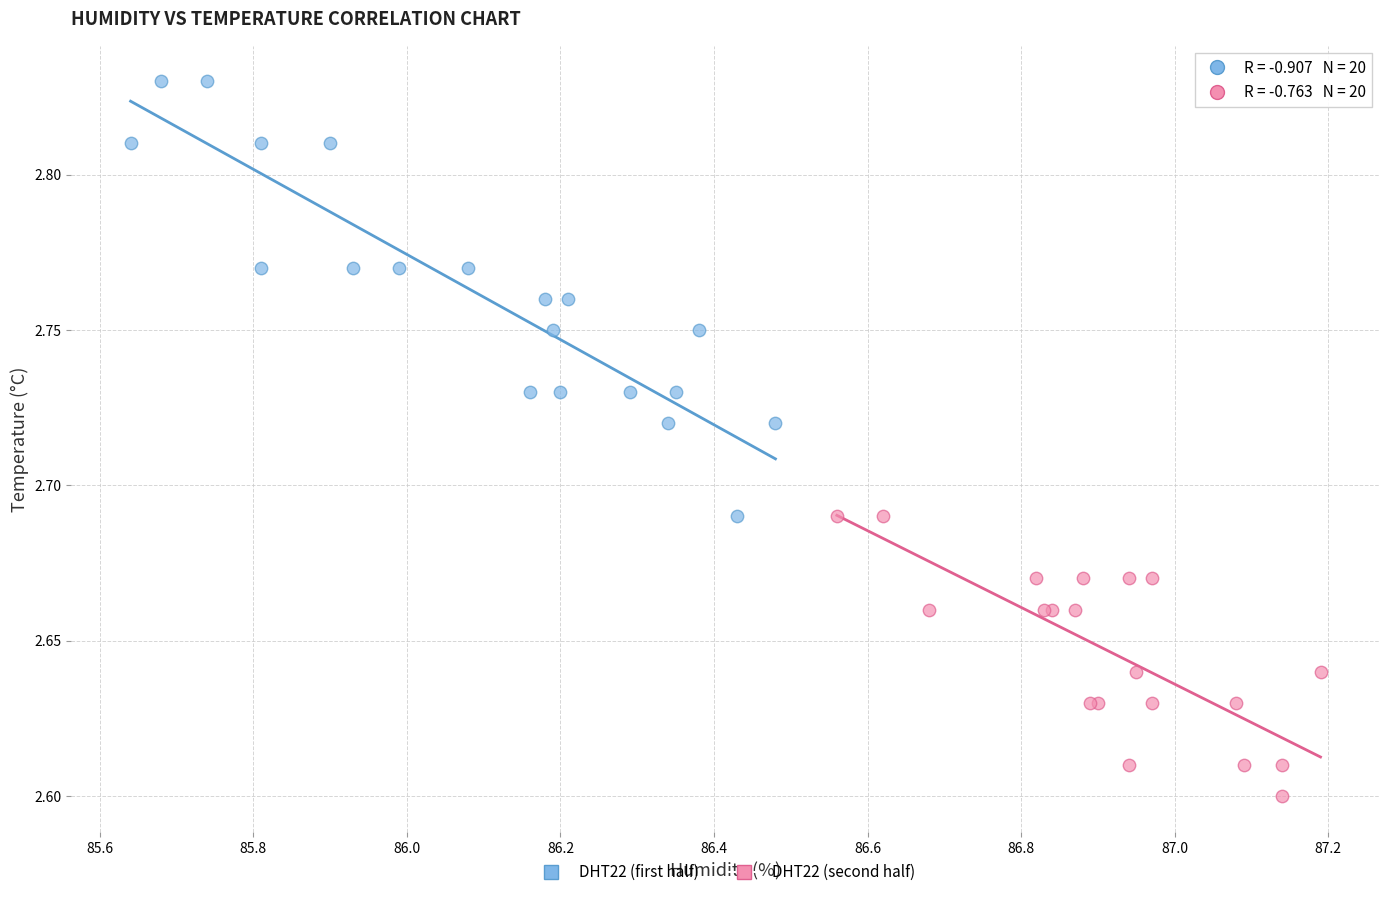

Which series has the widest spread of Y values?

DHT22 (first half)